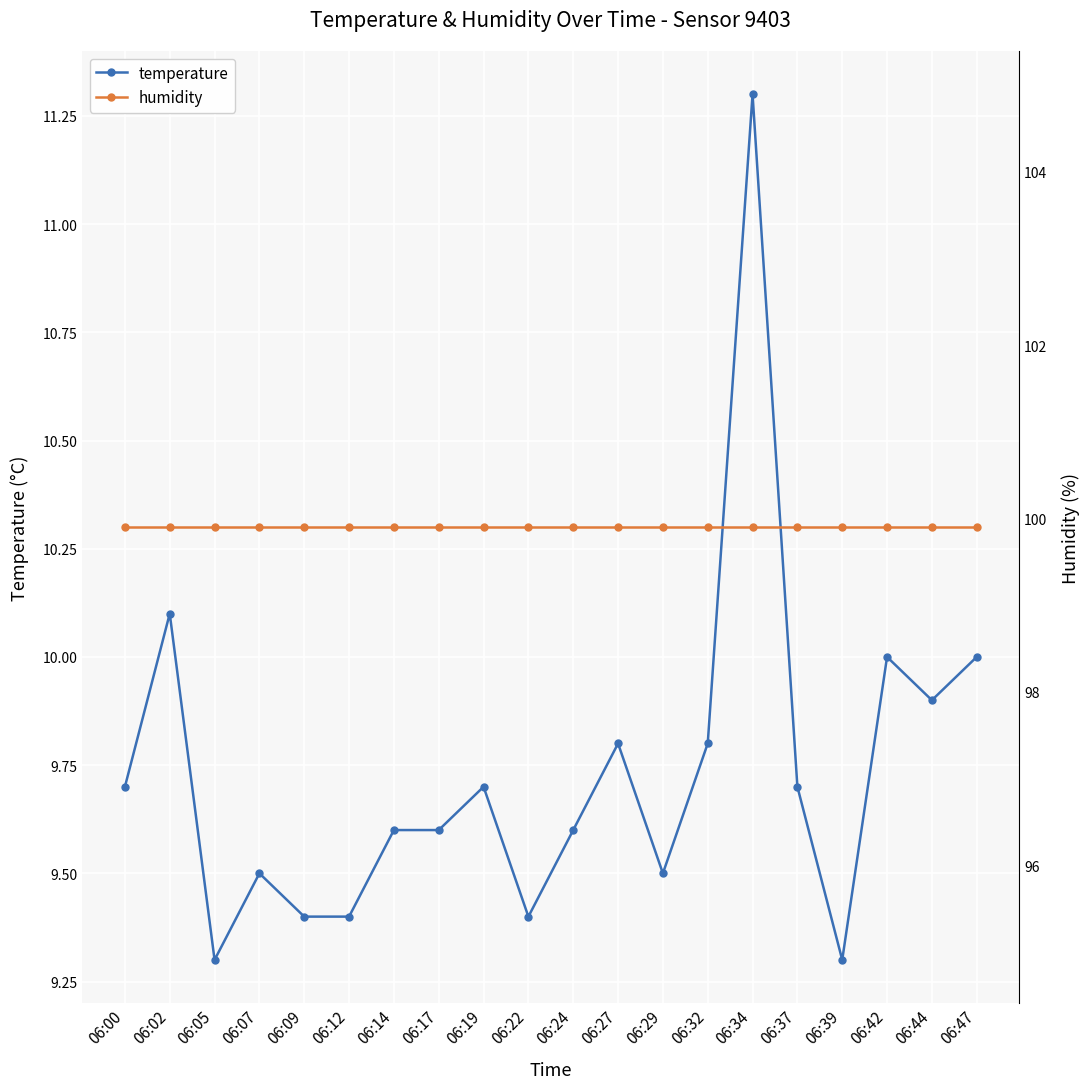

How many categories are shown in the chart?

20